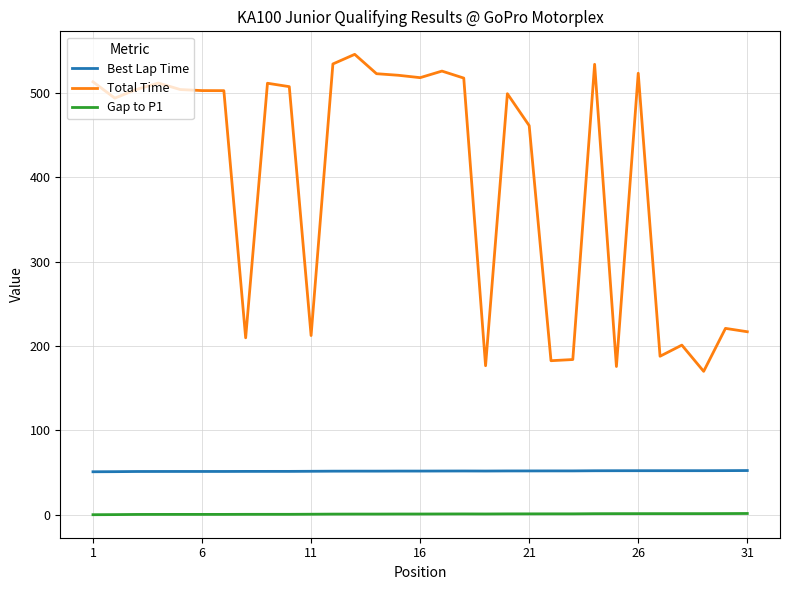

What is the highest value of the Total Time series?

546.0